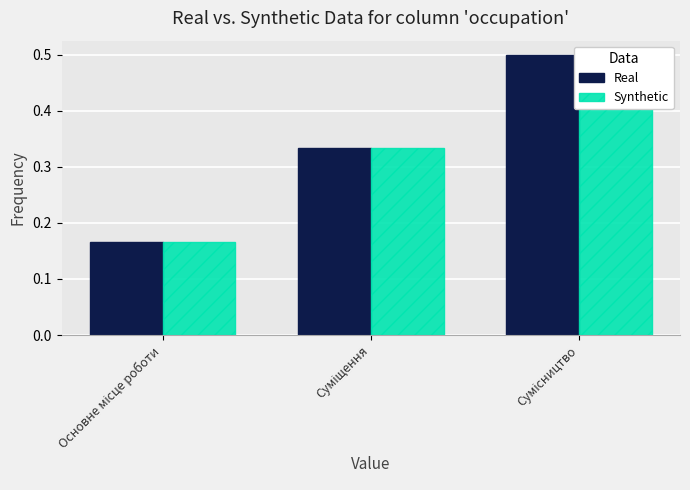

What position from the left is Суміщення?

2